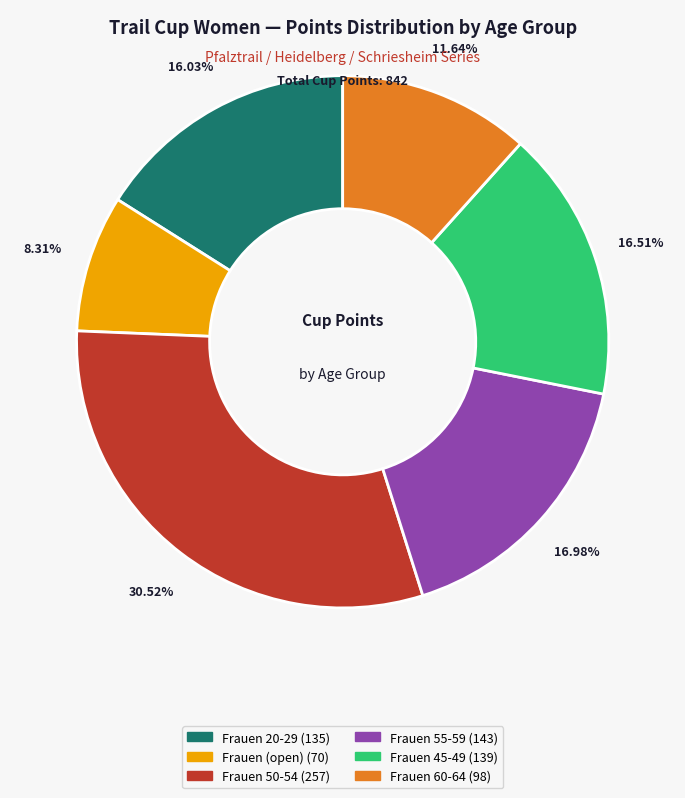

Does any single category account for the majority?

No